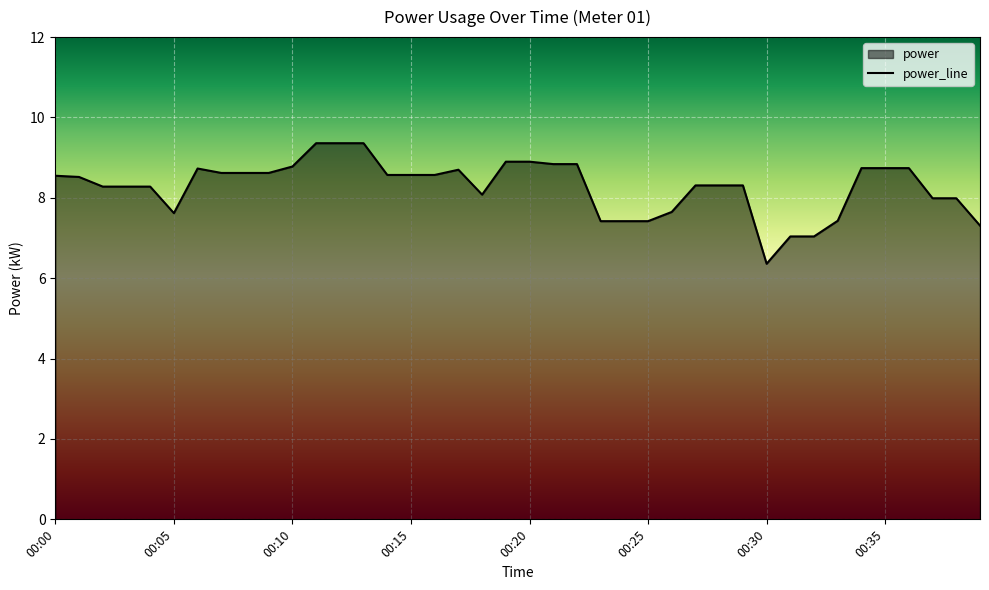

What is the ratio of the value at 00:39 to the value at 00:30?

1.1